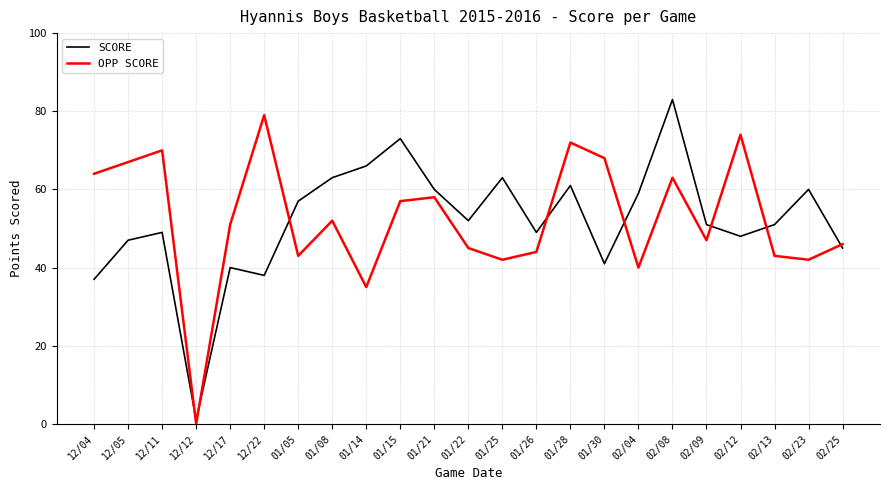

What is the difference between the SCORE values at 01/21 and 01/15?

13